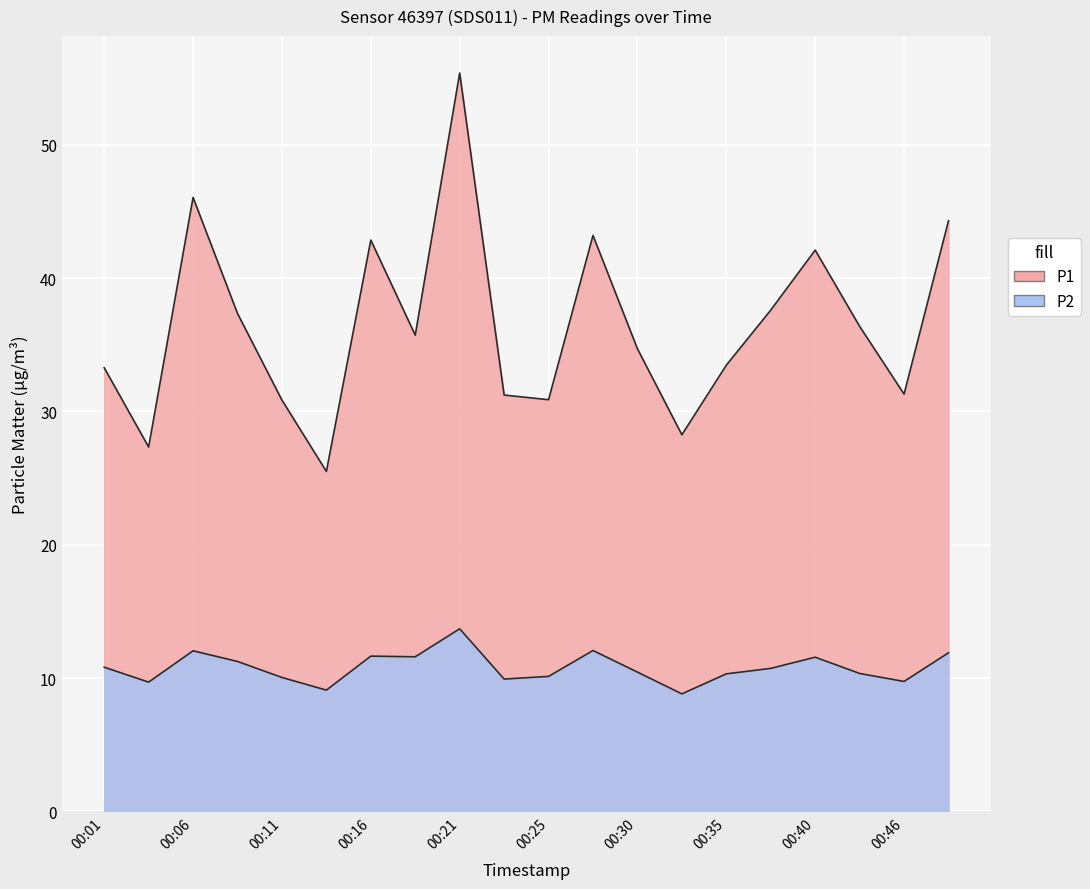

List the series in order of their peak value, lowest first.

P2, P1